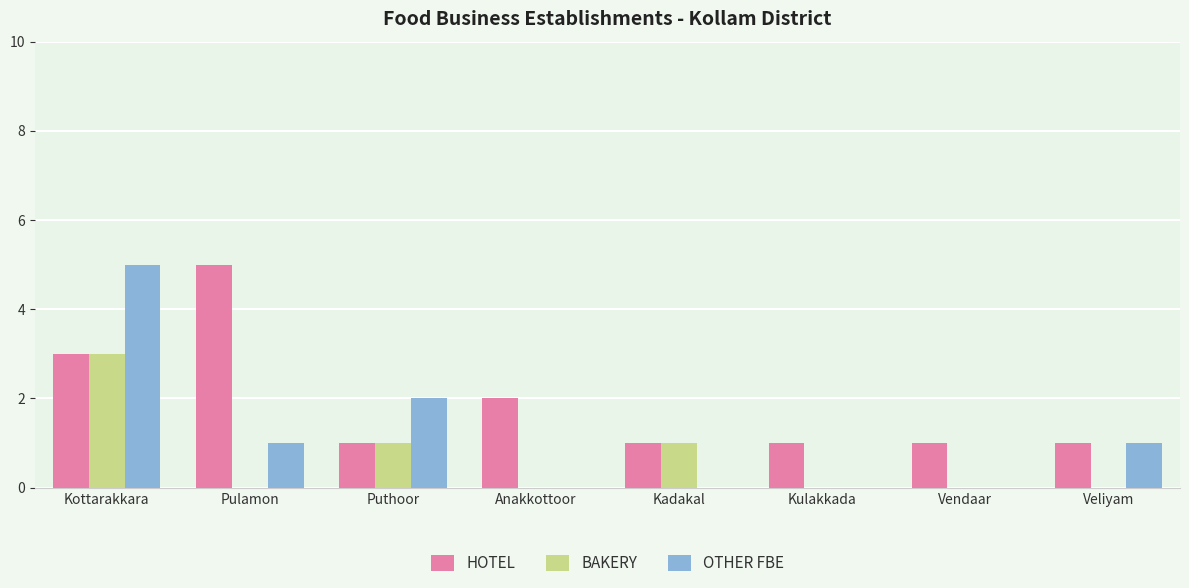

What are all the series names shown in the legend?

HOTEL, BAKERY, OTHER FBE